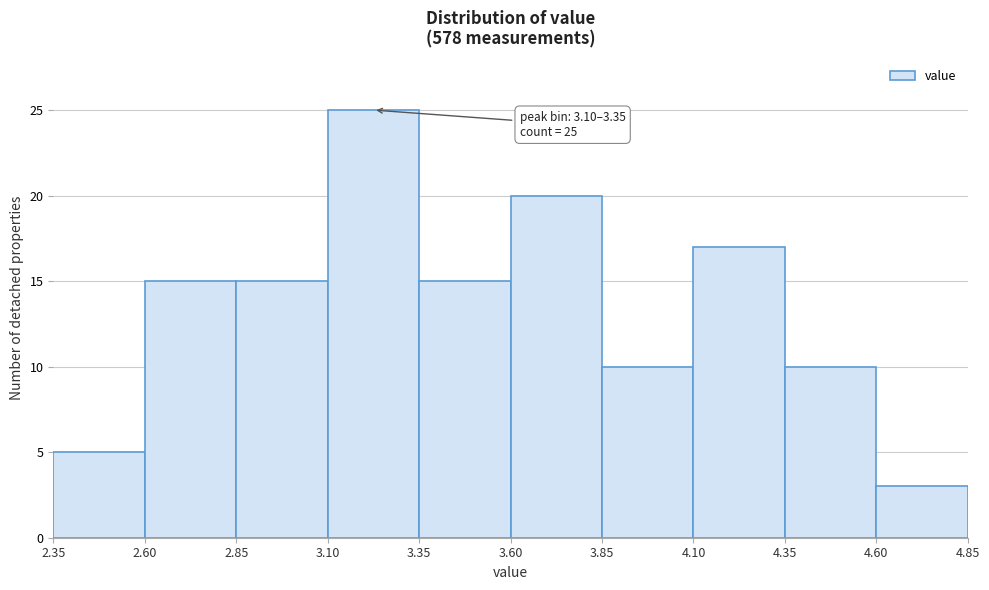

Which range on the x-axis has the tallest bar?

3.10 to 3.35